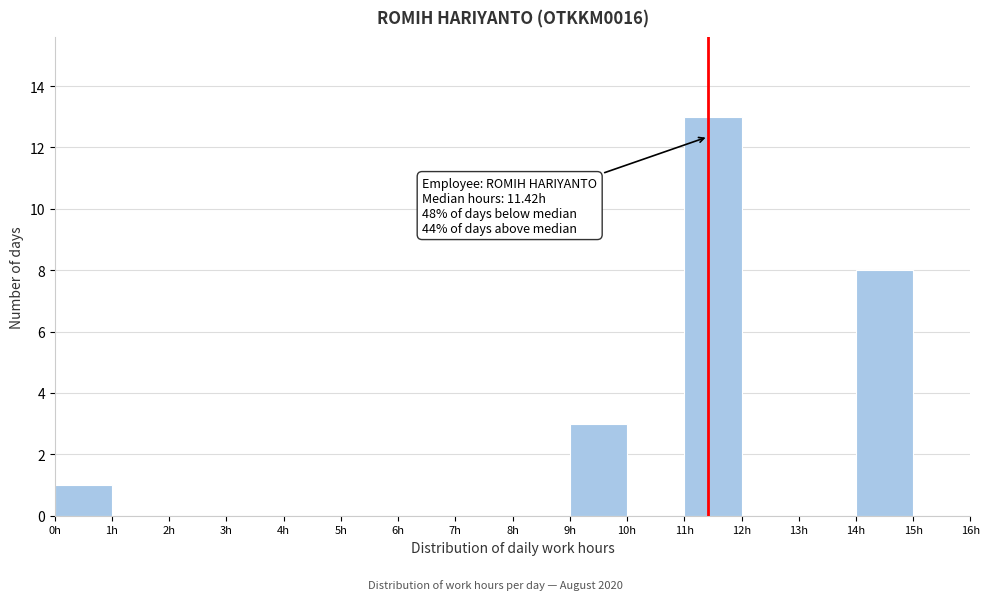

Which range on the x-axis has the tallest bar?

11 to 12